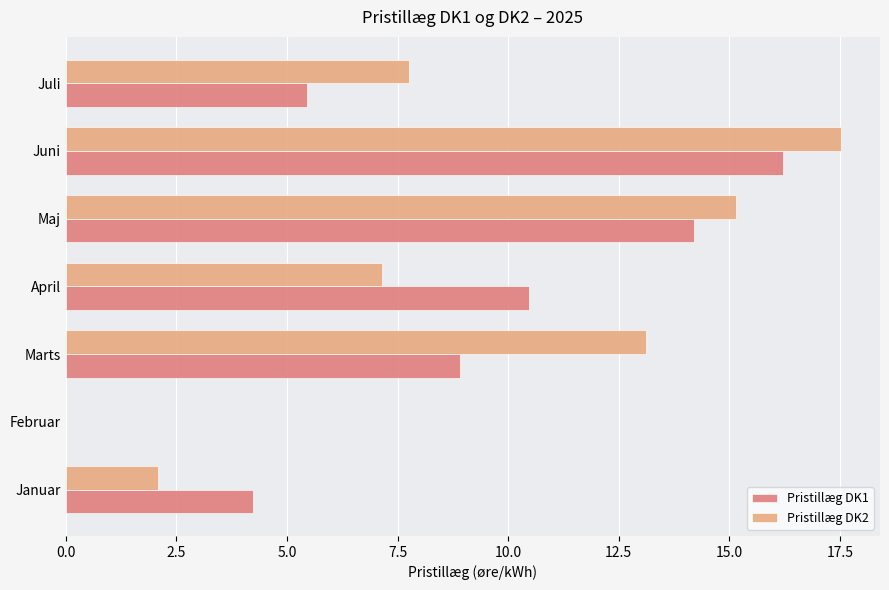

Is the value of Pristillæg DK1 at Februar greater than the value of Pristillæg DK2 at Juli?

No